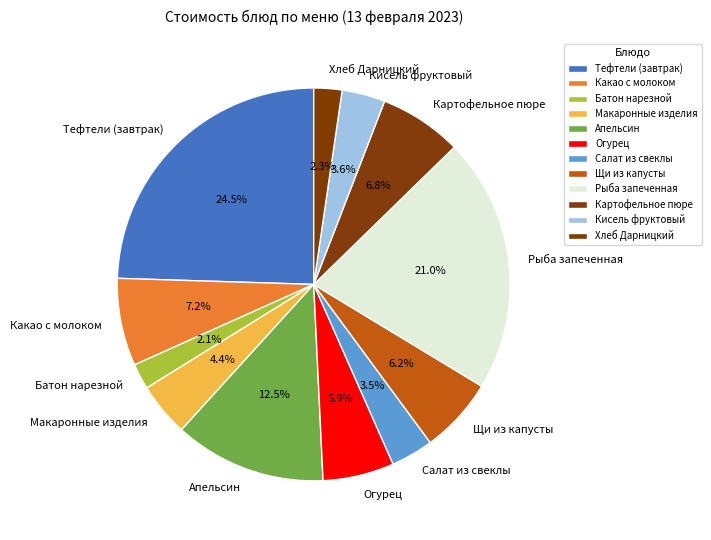

Does Кисель фруктовый account for over 50% of the chart?

No